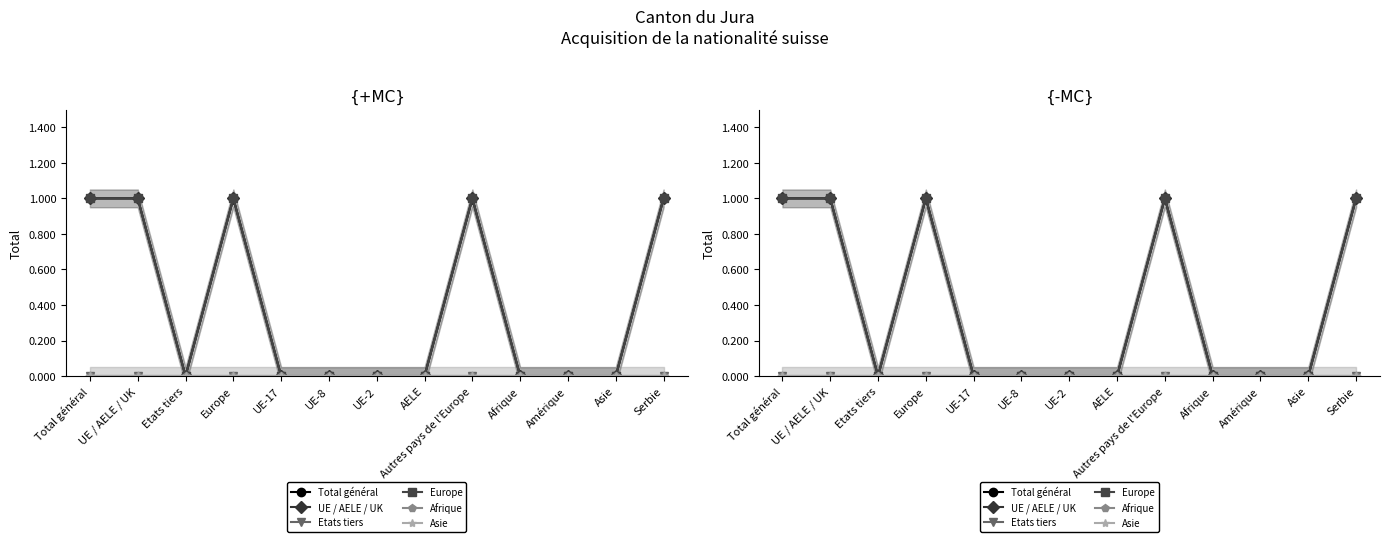

Where is UE / AELE / UK nearest to the value 0?

Etats tiers